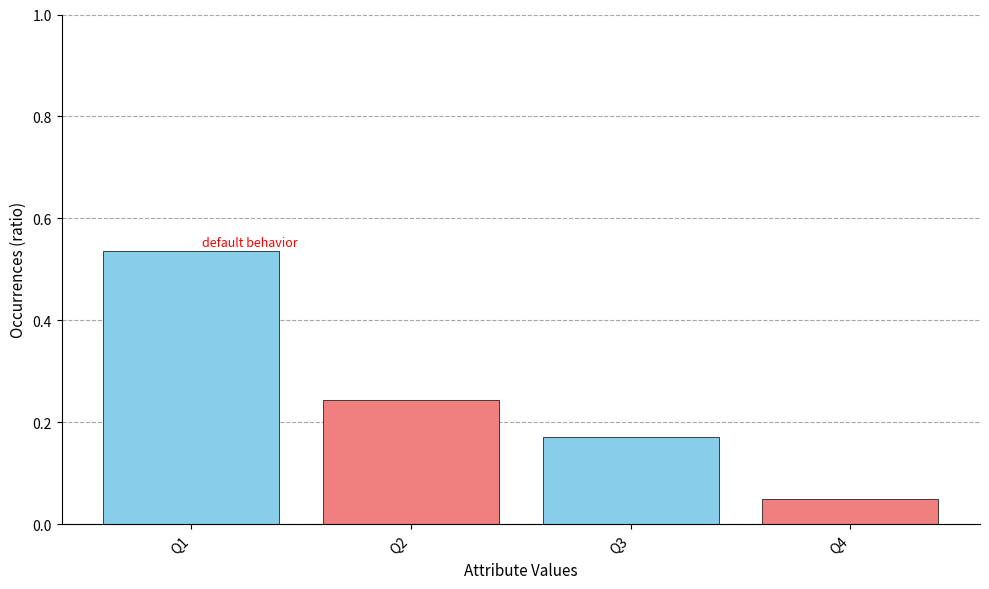

Which category has the highest value across all series?

Q1